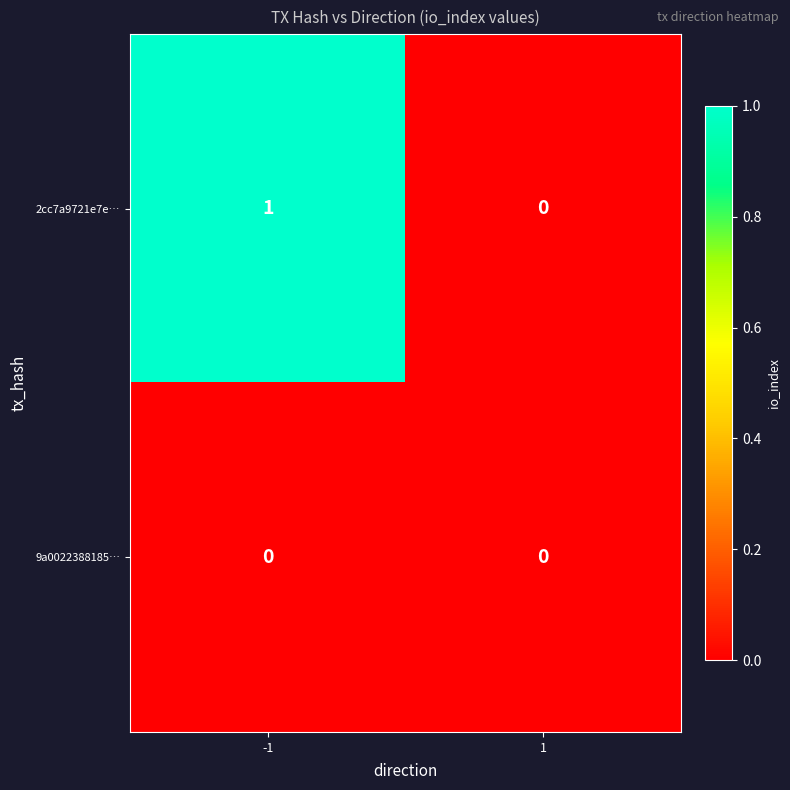

Reading left to right, what are all the values shown in this chart?

2cc7a9721e7e…: -1=1	1=0
9a0022388185…: -1=0	1=0